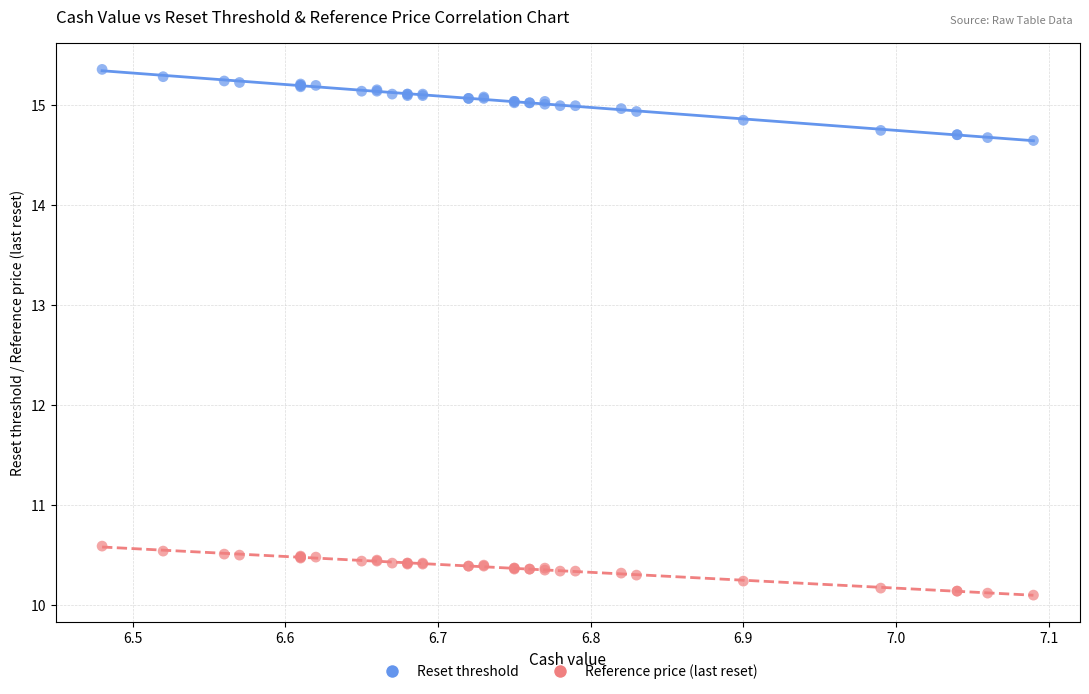

Which series contains the lowest Y value?

Reference price (last reset)